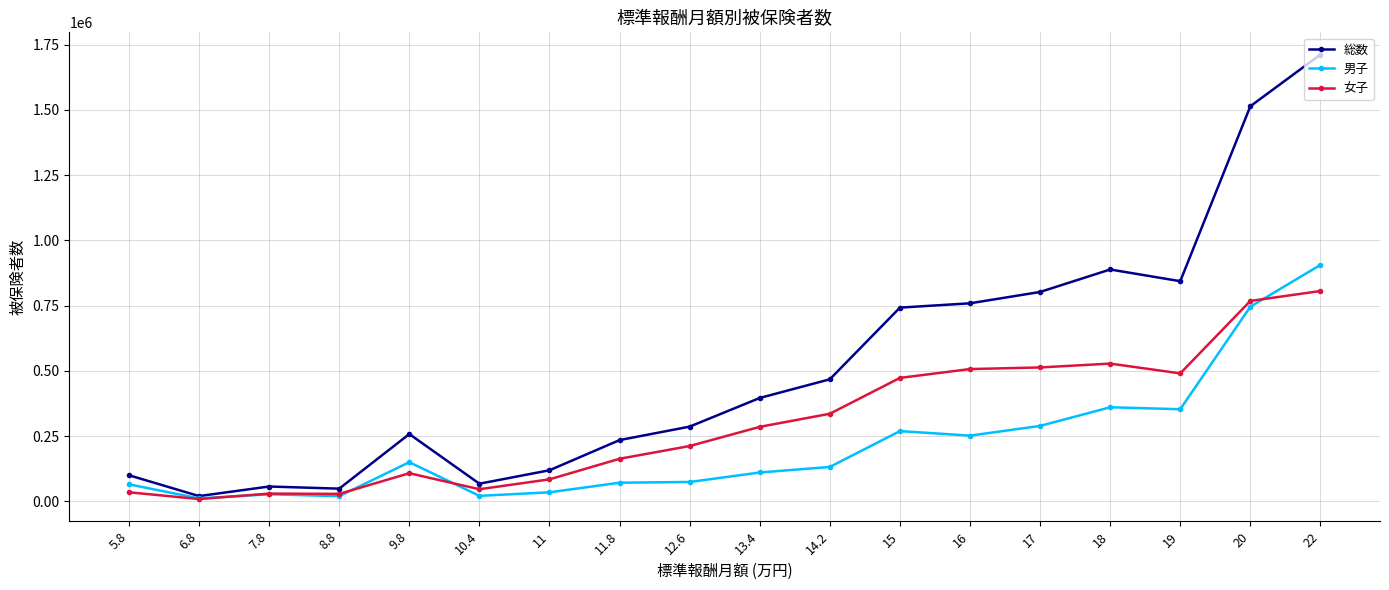

At which category is the sum across all series the highest?

22